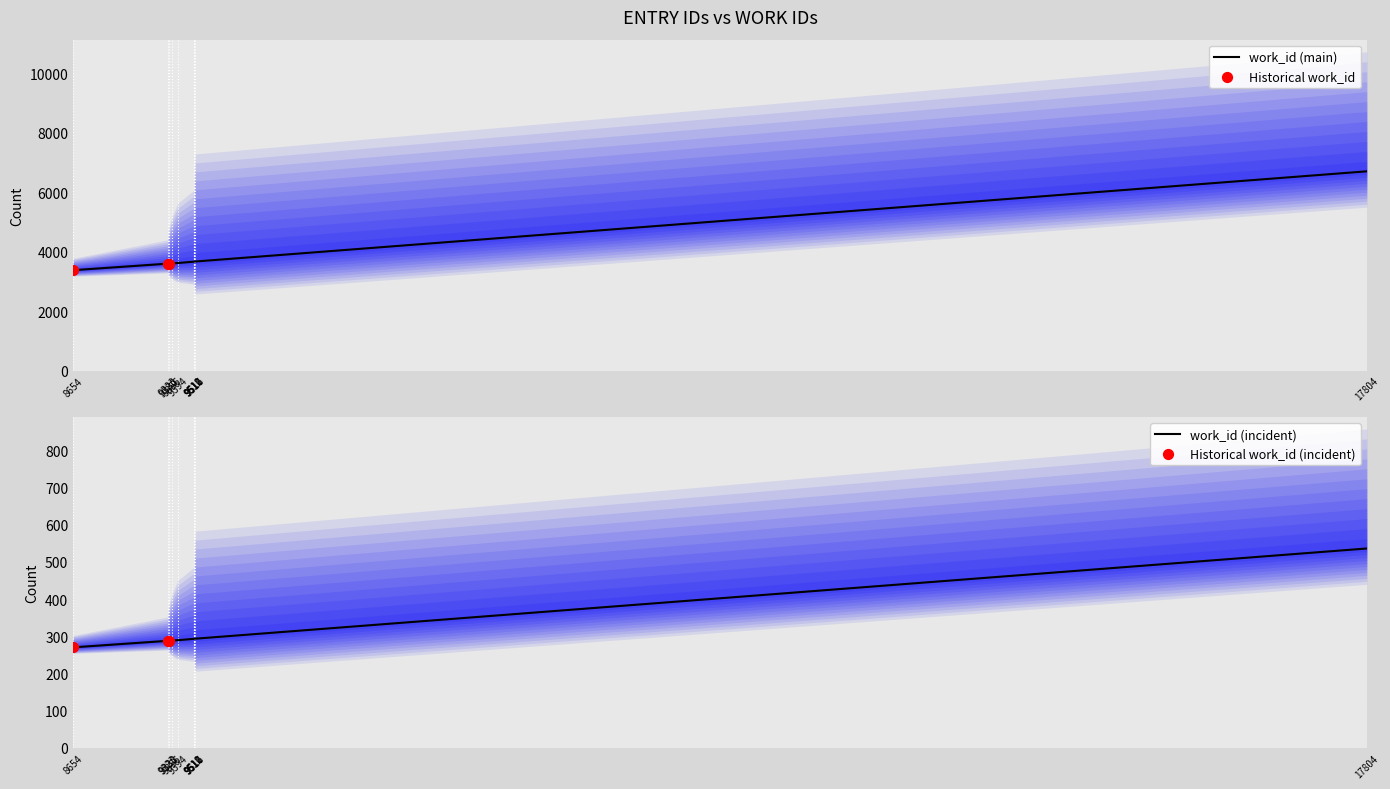

Approximately how many times larger is the value at 9330 compared to 17804?

0.5